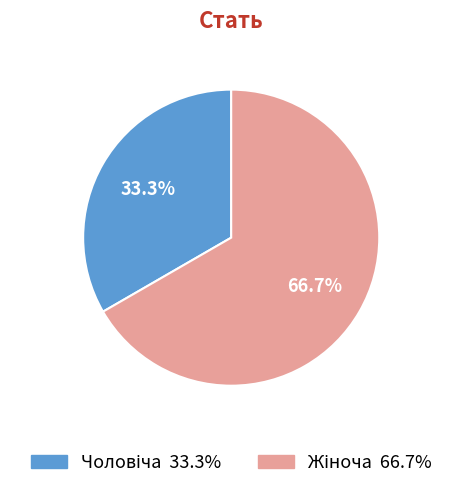

Does any single category account for the majority?

Yes